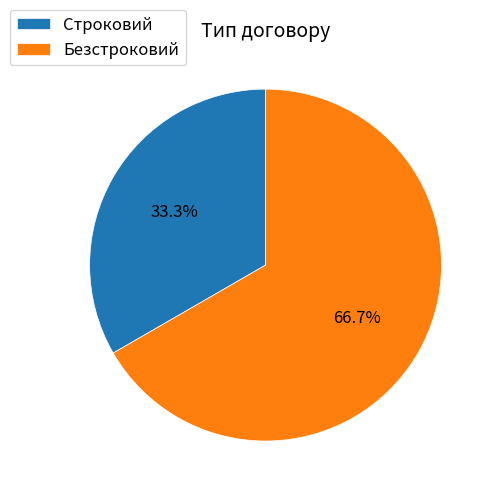

To the nearest percent, what is the difference between the largest and smallest slice percentages?

33%